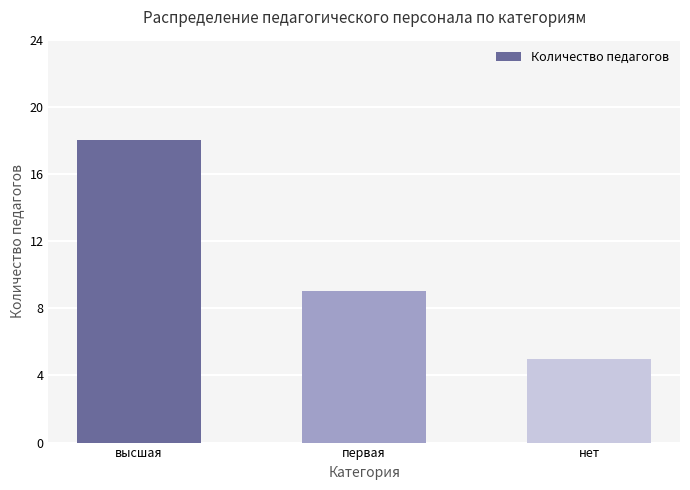

Are the bars horizontal?

No